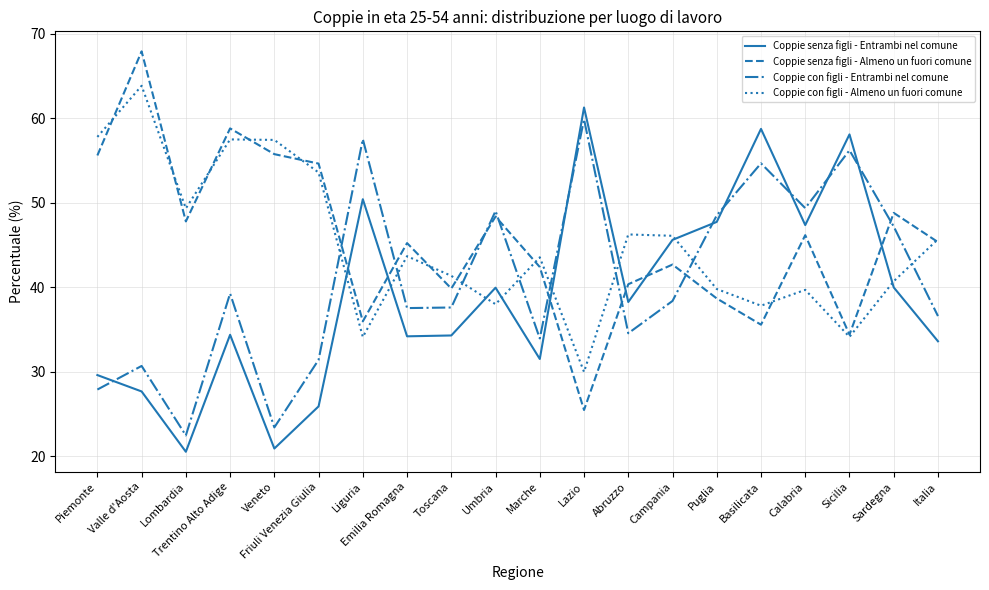

At which label does Coppie con figli - Entrambi nel comune reach its minimum?

Lombardia